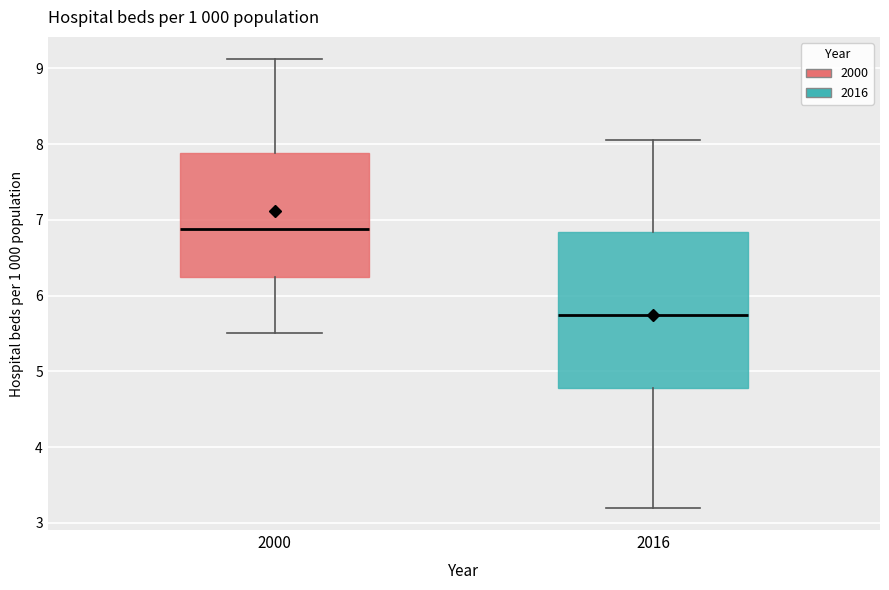

Reading left to right, transcribe this box plot: for each box, give where its median line is, the range the box spans, and where its two whiskers end, as read against the y-axis. The values are not printed on the chart, so give them approximately, as read against the axis.

2000: median 6.9, box 6.2 to 7.9, whiskers 5.5 to 9.1
2016: median 5.8, box 4.8 to 6.8, whiskers 3.2 to 8.1